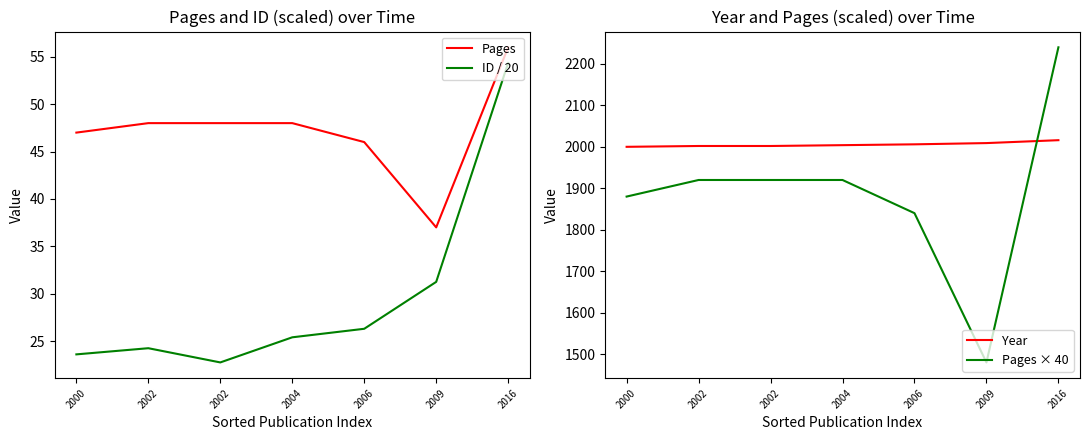

True or false: Year has more than 1 points higher than both neighbors.

False